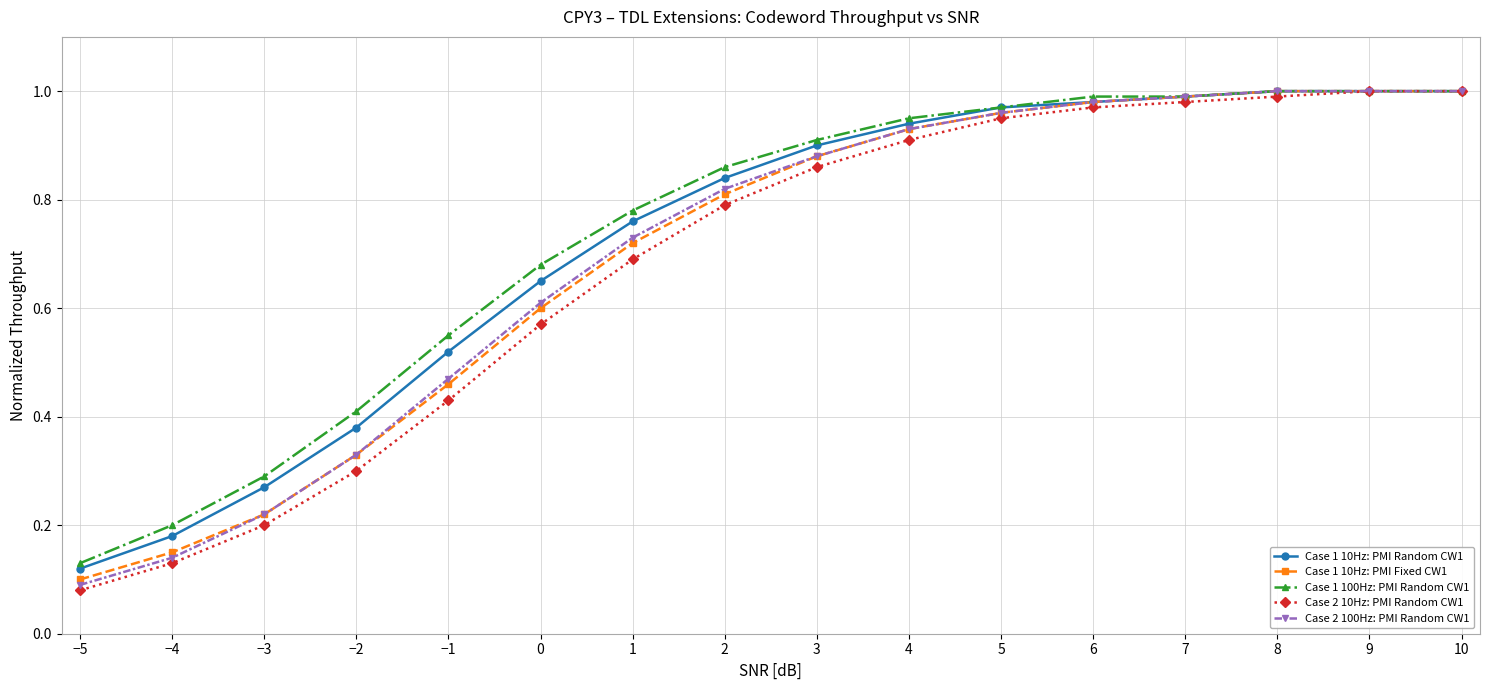

Is it true that Case 2 10Hz: PMI Random CW1 equals 1.8 at 9?

False